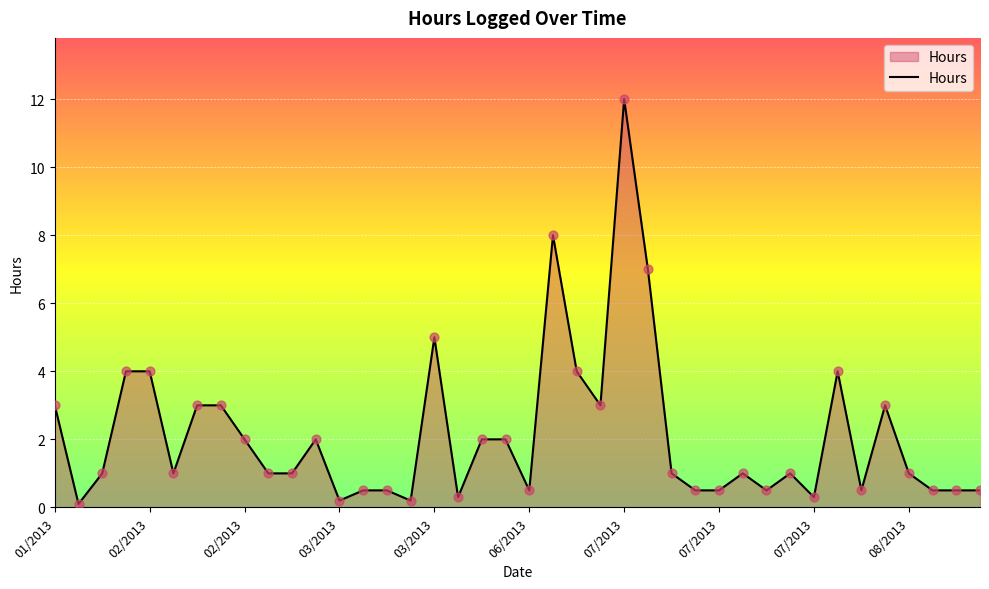

What is the difference between the maximum and minimum values?

11.9